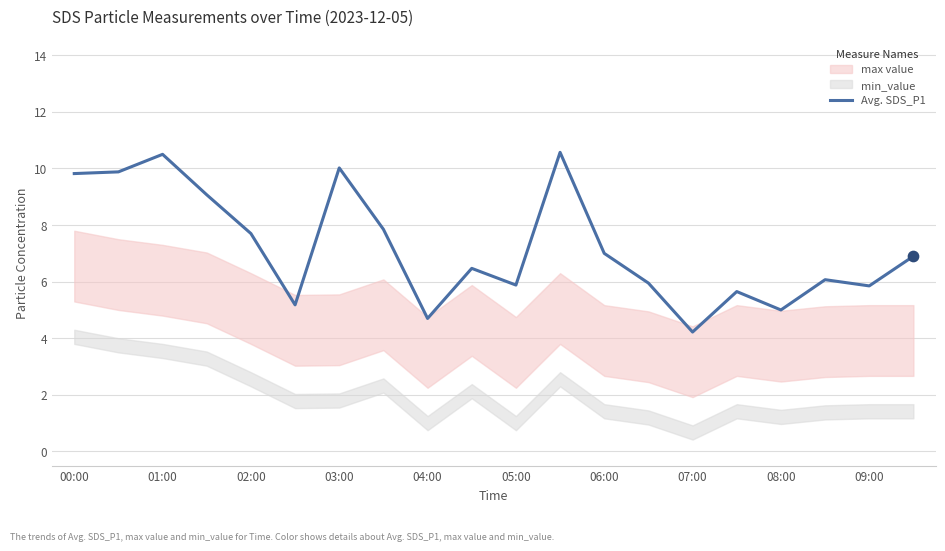

What is the maximum value for Avg. SDS_P1?

10.6